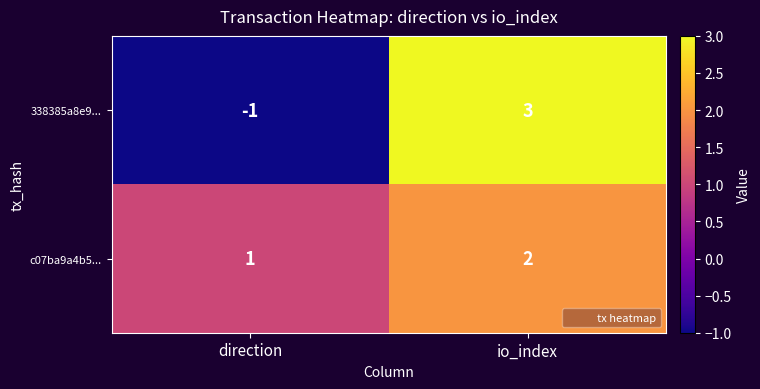

Which label corresponds to the smallest value in the chart?

direction